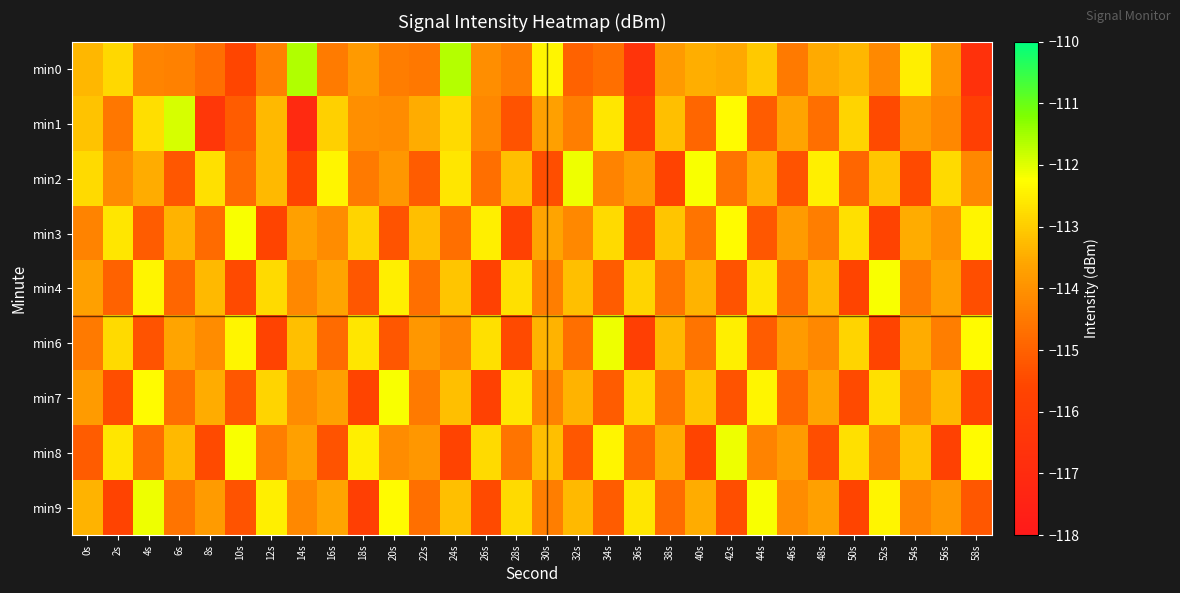

At how many categories does at least one series exceed -116?

30